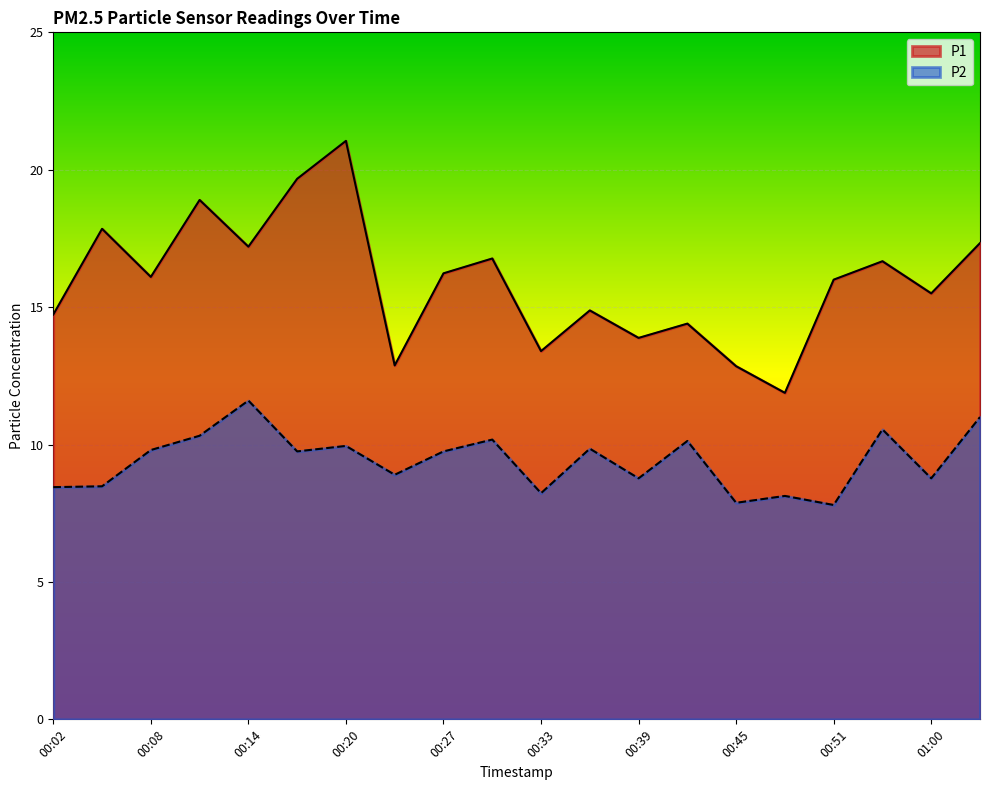

The value of P2 at 01:03 is 6.4. True or false?

False